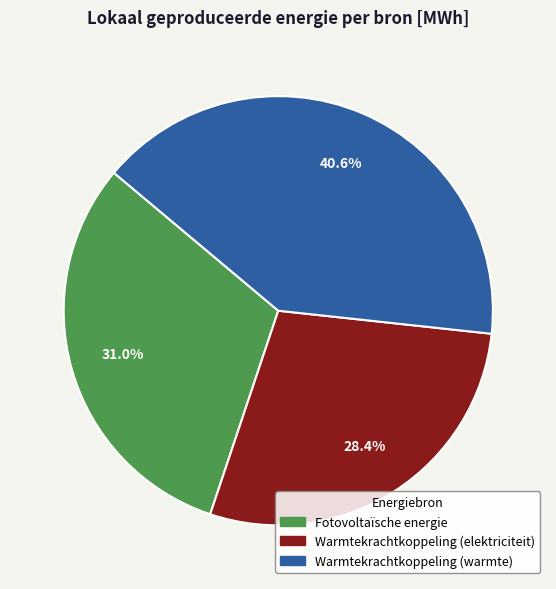

Which has a higher value, Warmtekrachtkoppeling (elektriciteit) or Warmtekrachtkoppeling (warmte)?

Warmtekrachtkoppeling (warmte)